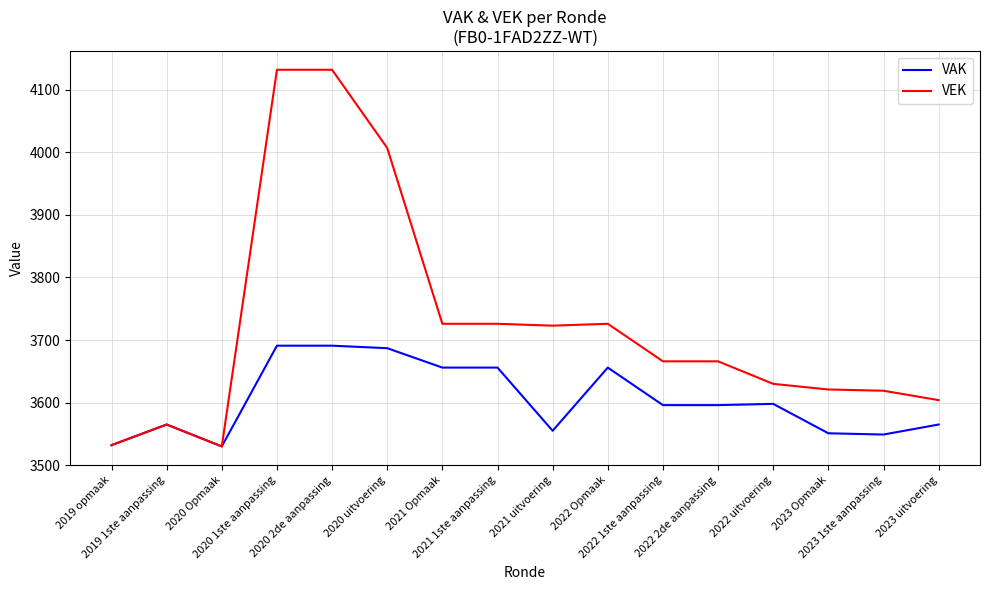

What is the difference between the VEK values at 2021 uitvoering and 2021 Opmaak?

3